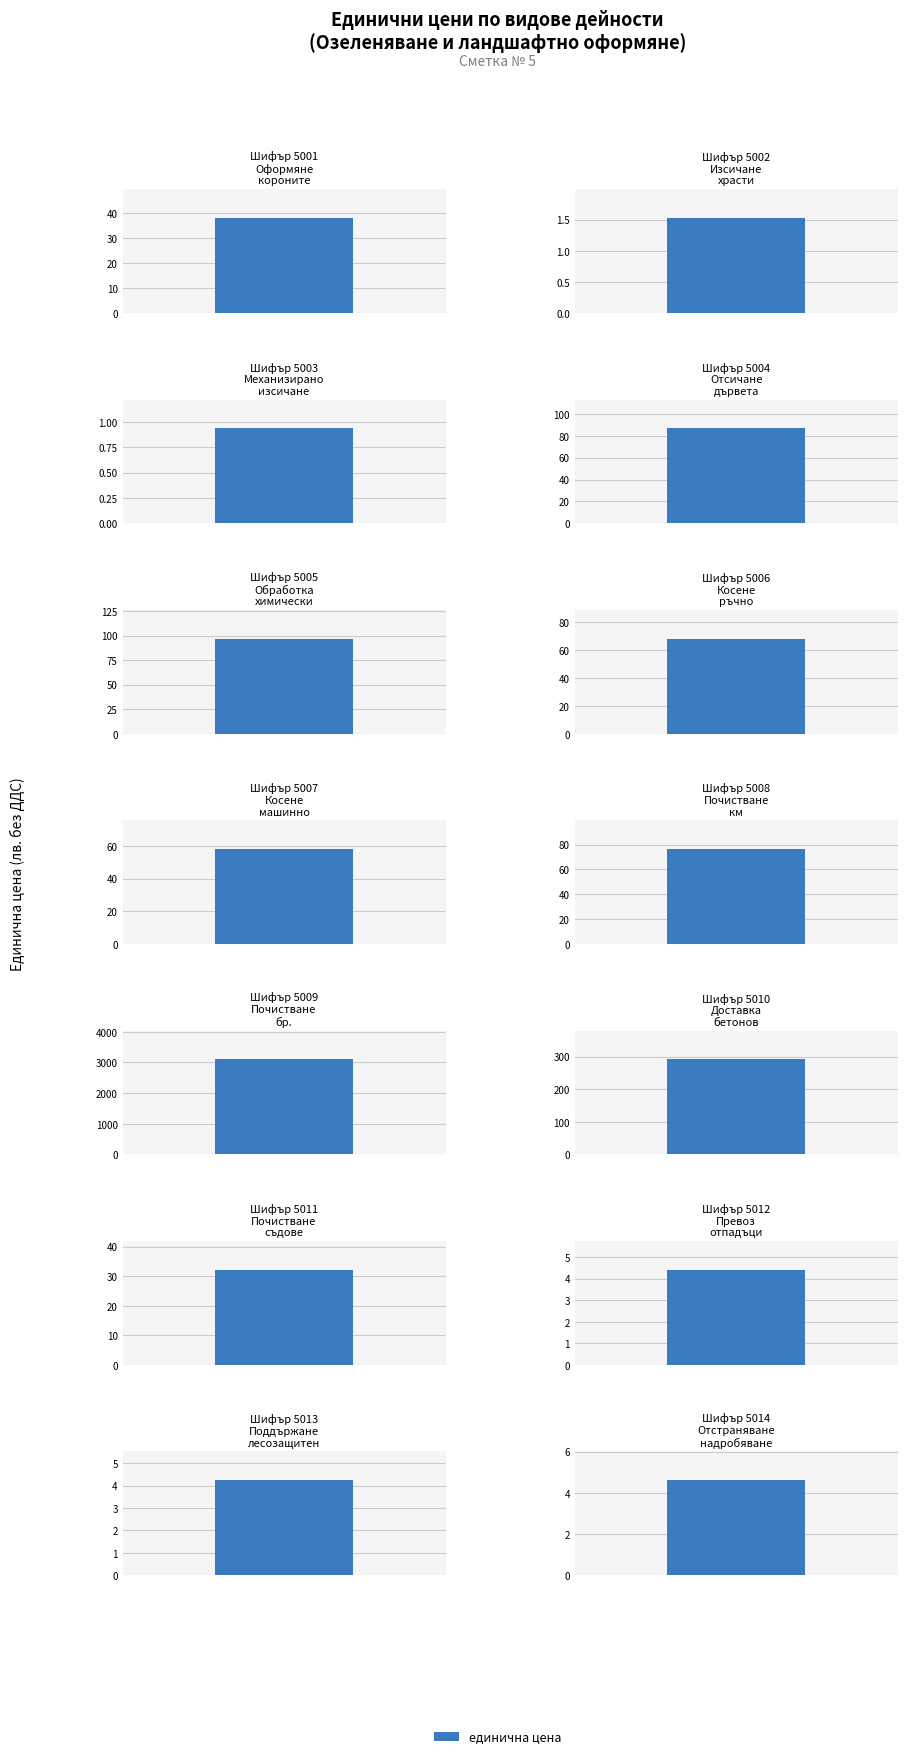

The chart shows a value of 1.5 at 5002. True or false?

True